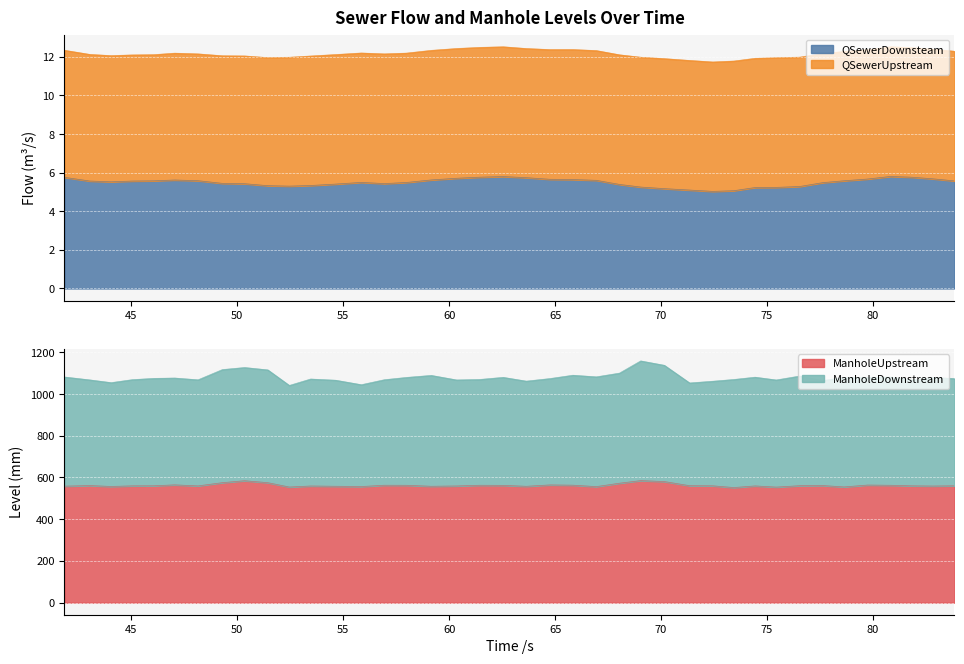

The ManholeUpstream series shows 560.1 at 83.853. True or false?

True